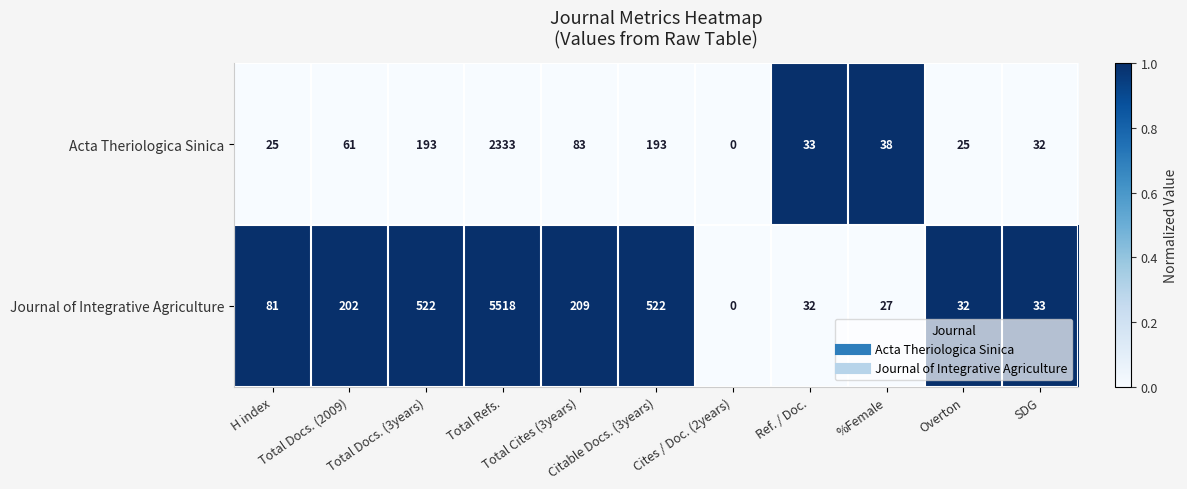

List the series in order of their peak value, highest first.

Journal of Integrative Agriculture, Acta Theriologica Sinica